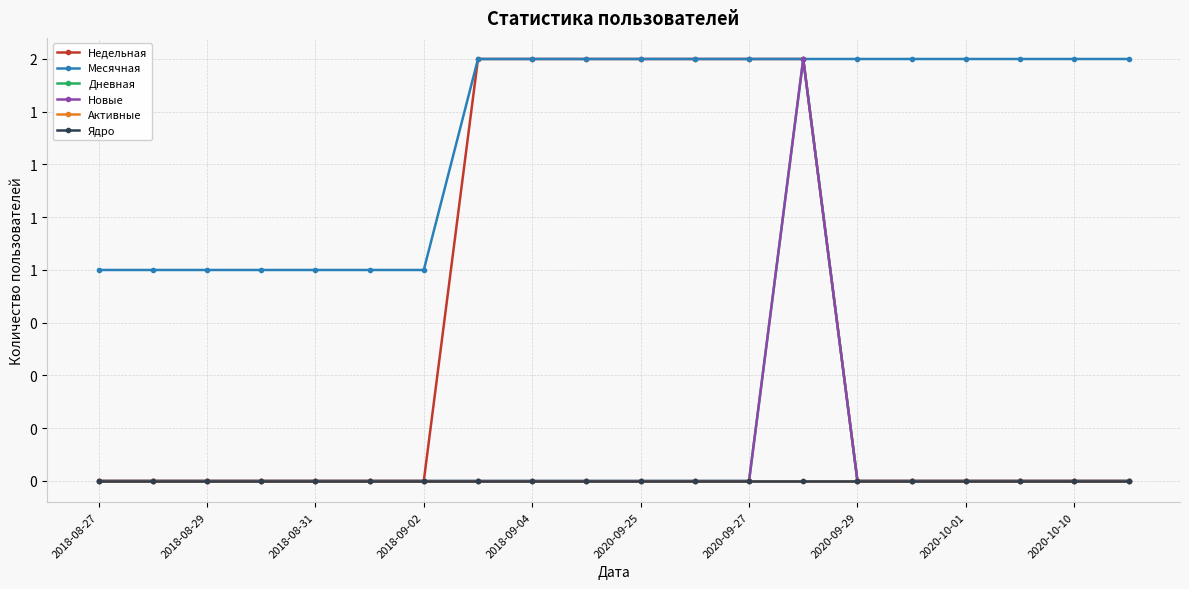

Count the Новые values in the range 0 to 1.

19